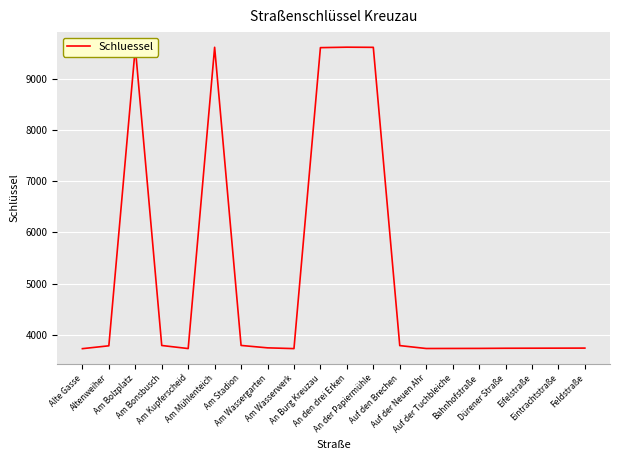

What is the difference between the maximum and minimum values?

5895